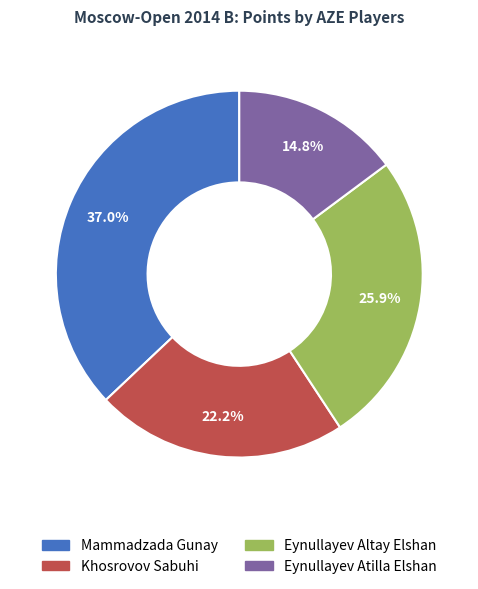

Which slice is the largest?

Mammadzada Gunay